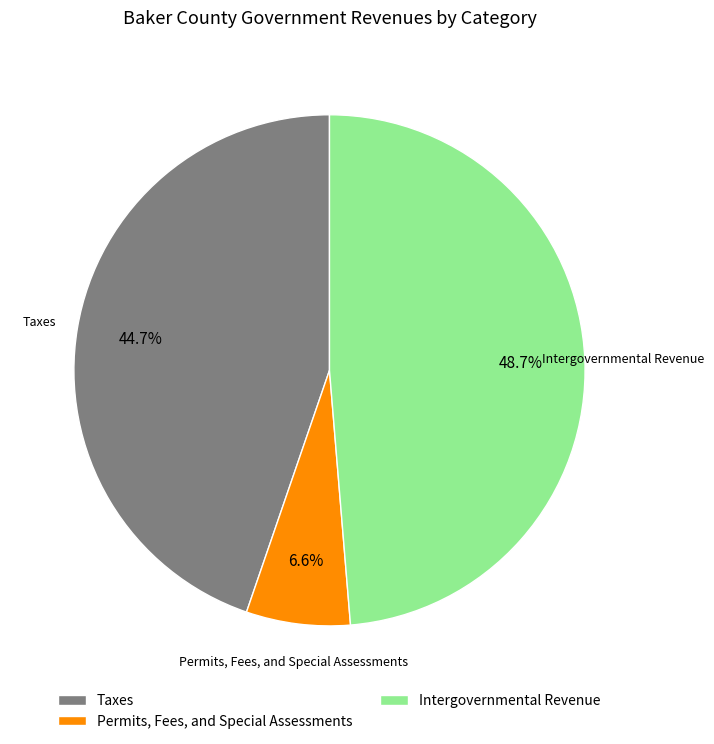

To the nearest percent, what is the average slice percentage?

33%